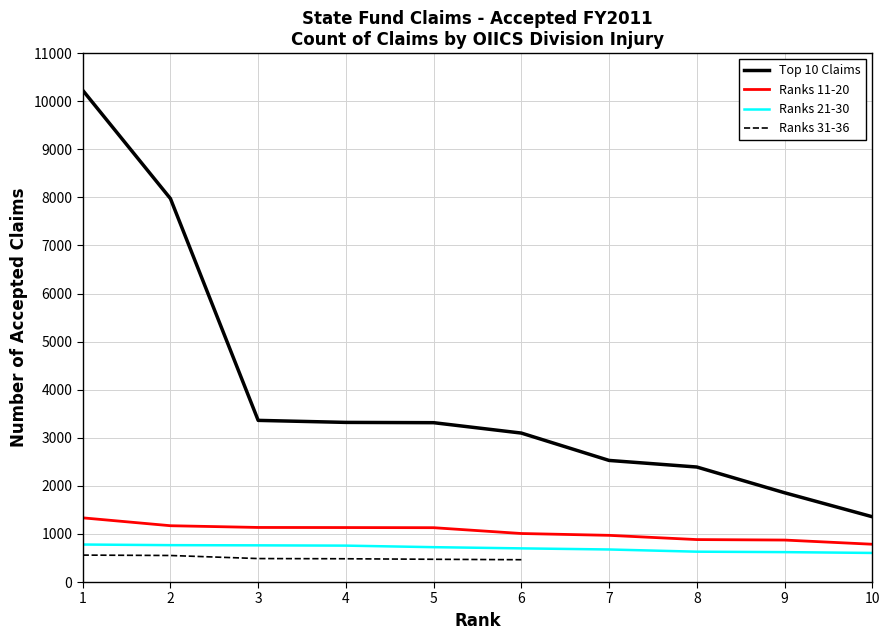

Does the chart display data point markers on the line(s)?

No